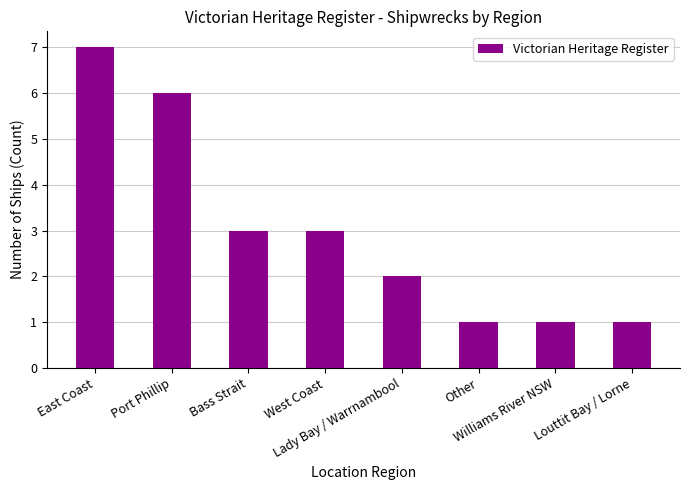

At which label does the data first exceed 3?

East Coast